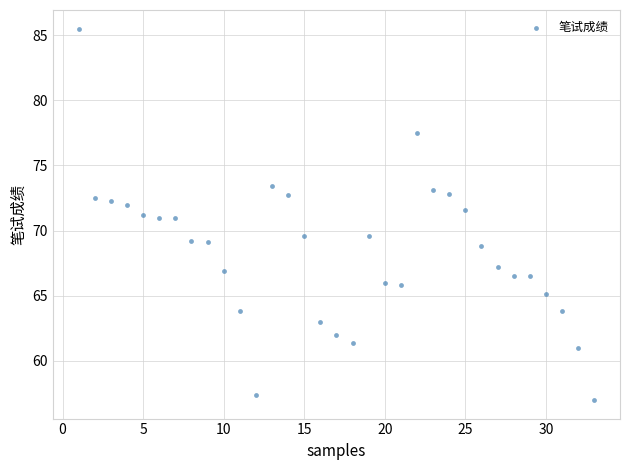

What is the range of X values (max minus min)?

32.0